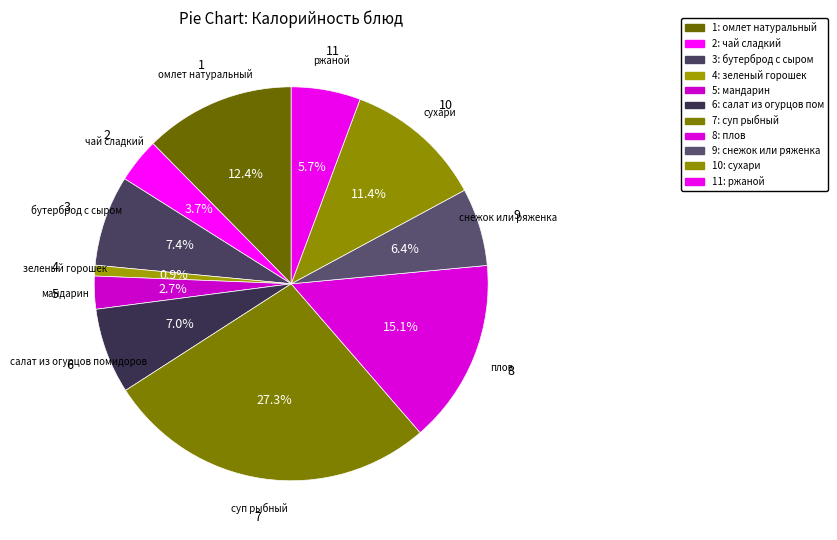

Count the number of slices in the pie.

11